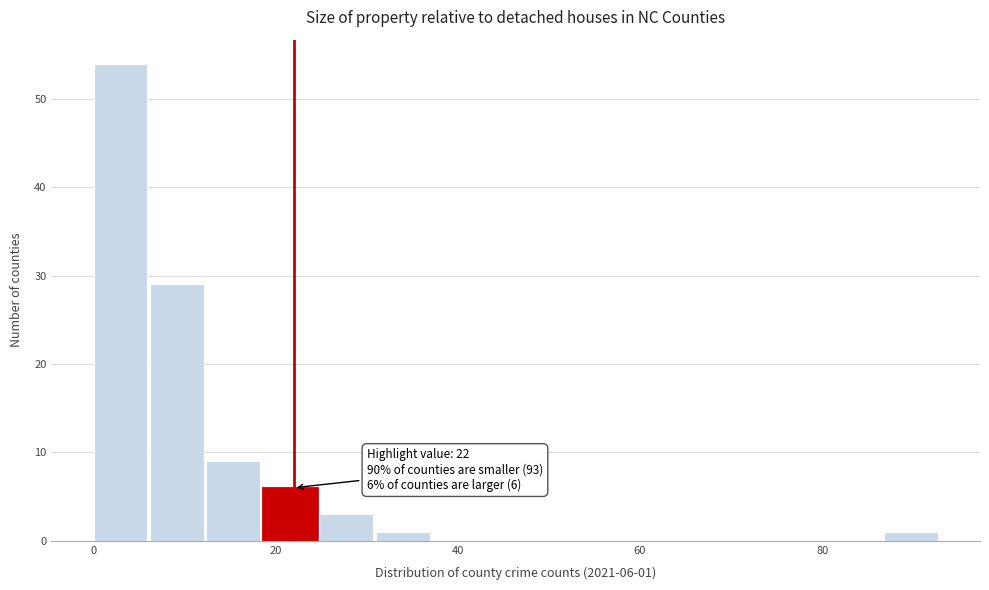

Around what value on the x-axis is the tallest bar? Give the approximate position of its centre, as read against the axis.

2